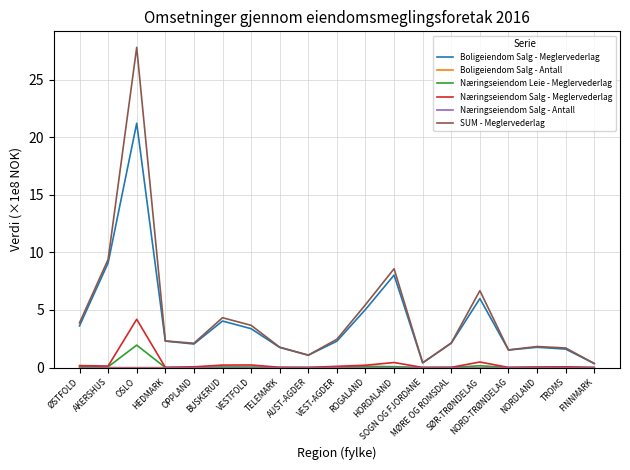

Between AKERSHUS and TELEMARK, which series saw the biggest shift?

SUM - Meglervederlag